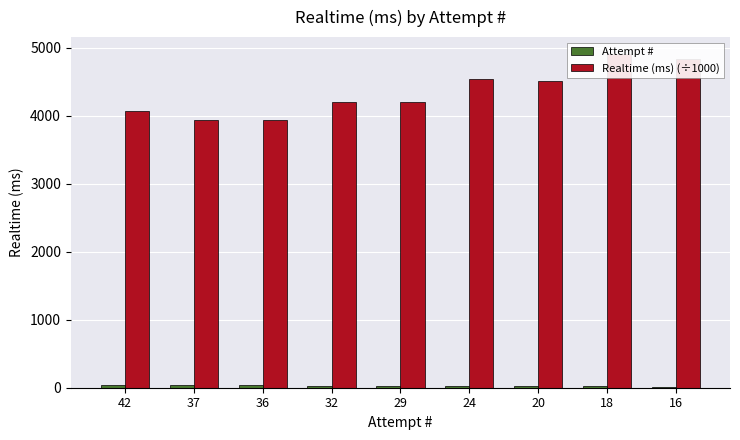

What is the highest value of the Realtime (ms) (÷1000) series?

4911.4